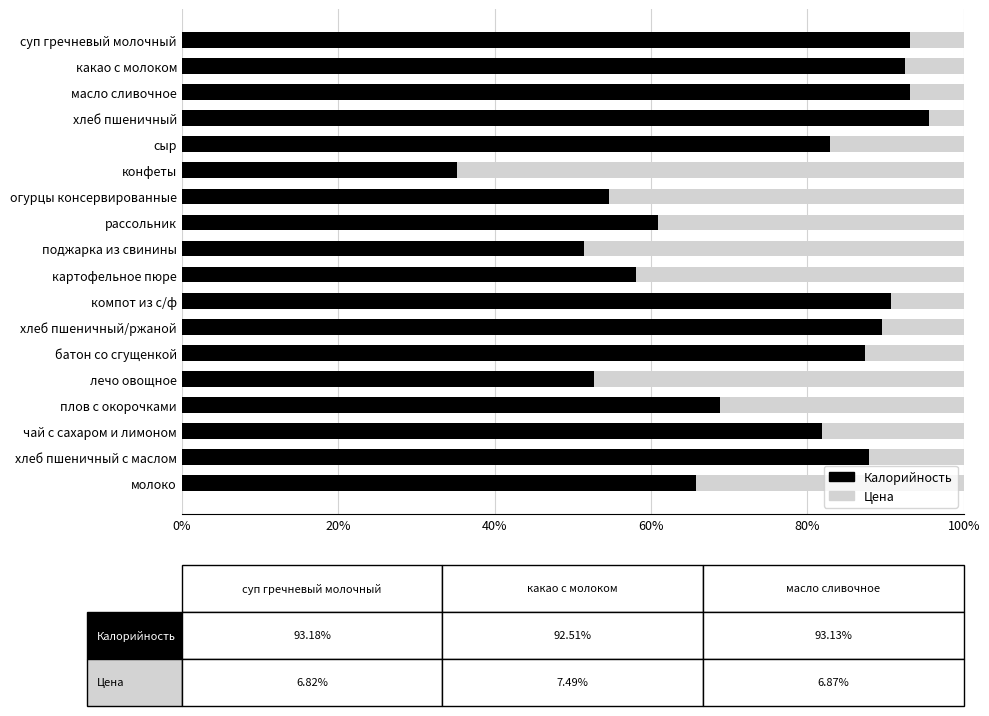

What is the total value across all series at сыр?

100.0